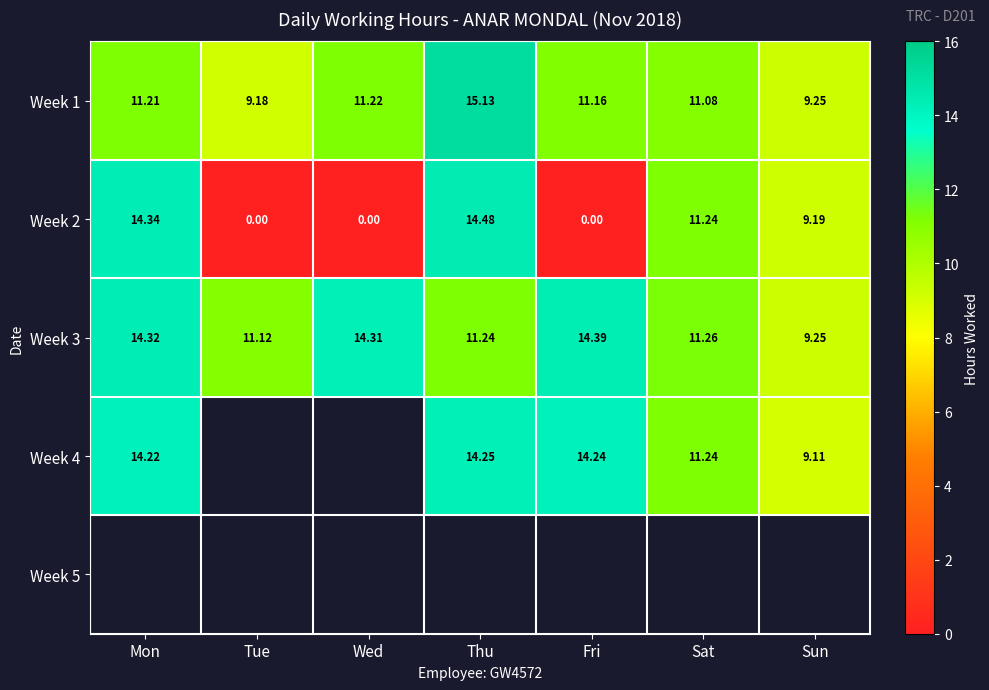

Where is Week 2 nearest to the value 7?

Sun